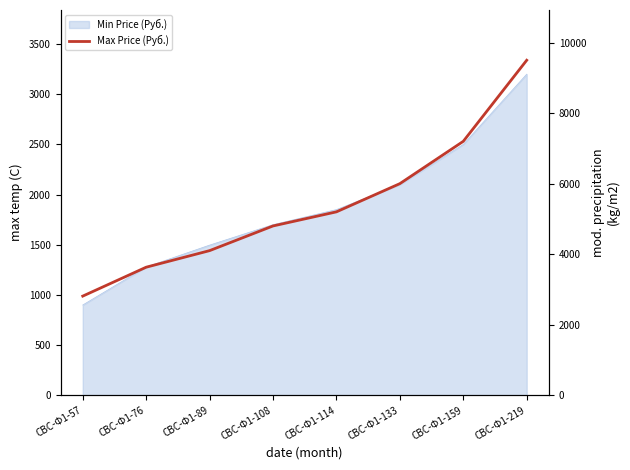

What is the smallest value displayed?

2810